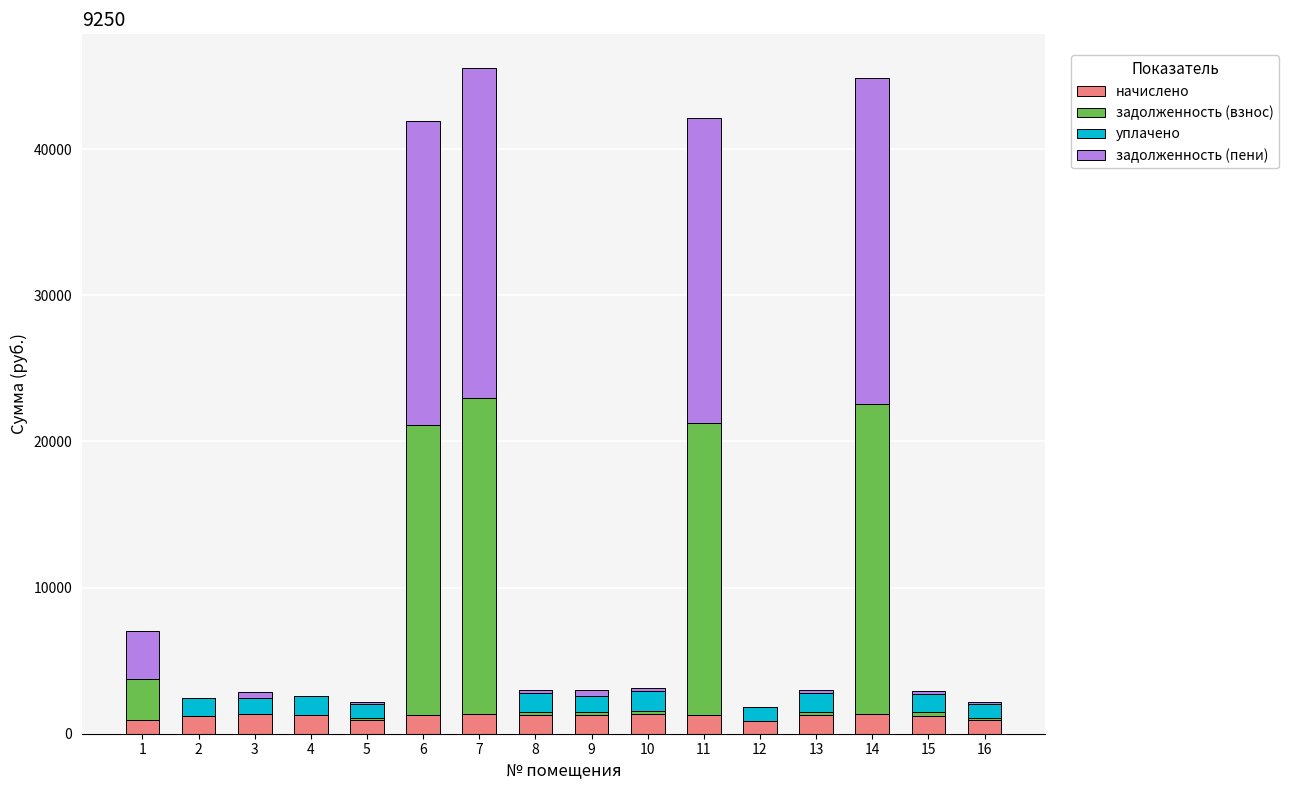

What is the sum of the начислено values at 6 and 7?

2615.0